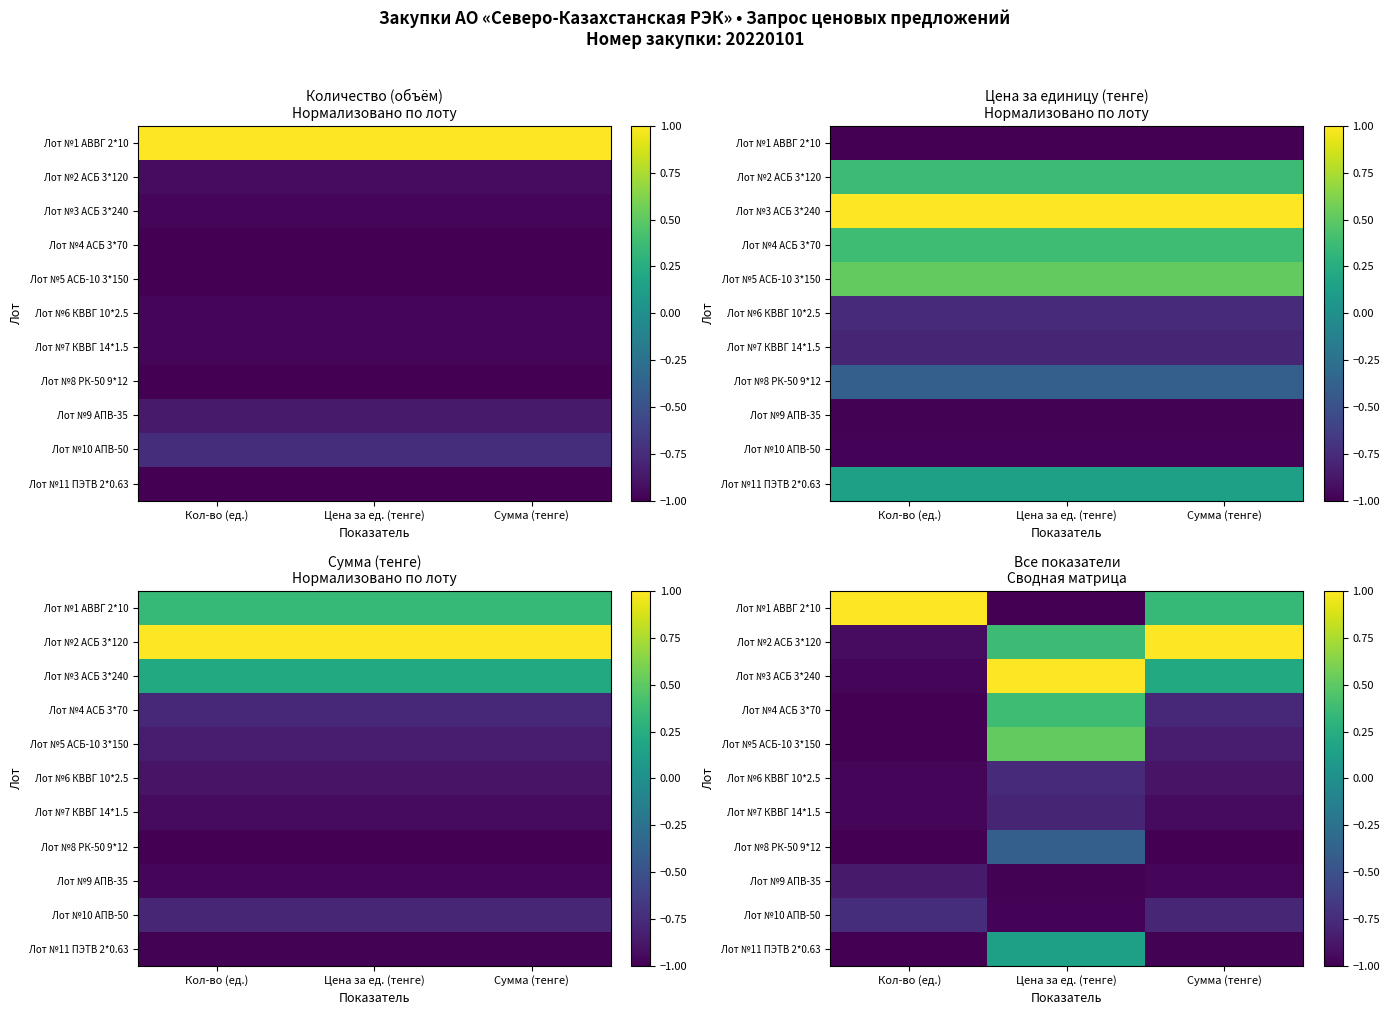

What is the difference between the maximum and minimum values in the Лот №6 КВВГ 10*2.5 series?

0.2